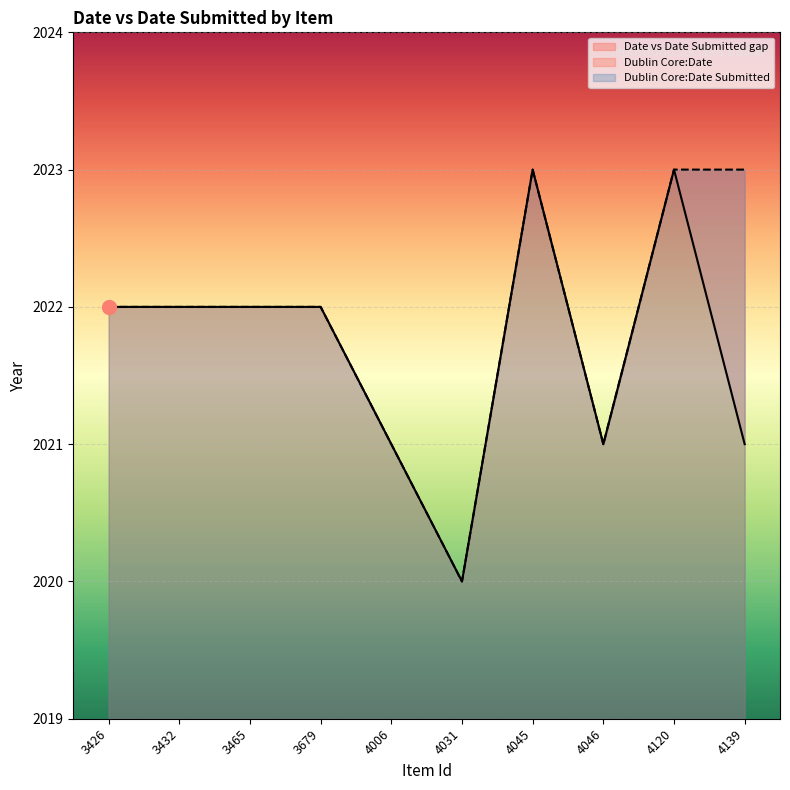

What is the sum of the Dublin Core:Date Submitted values at 4045 and 3432?

4045